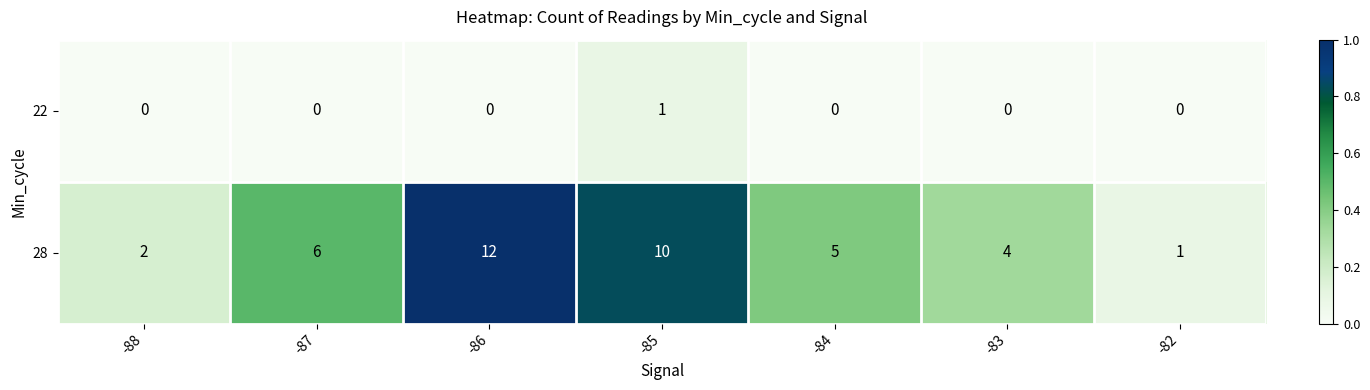

List the series in order of their peak value, lowest first.

22, 28